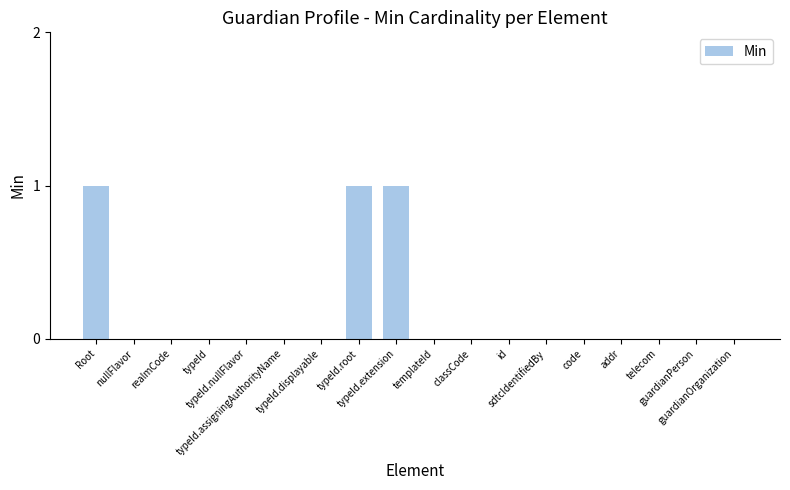

What is the sum of all values?

3